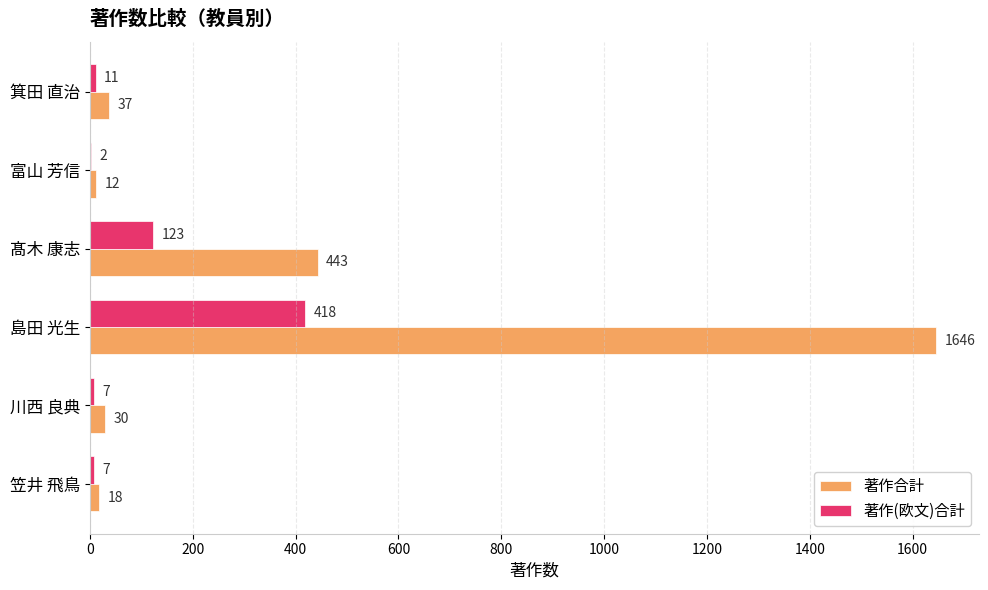

What is the maximum value for 著作合計?

1646